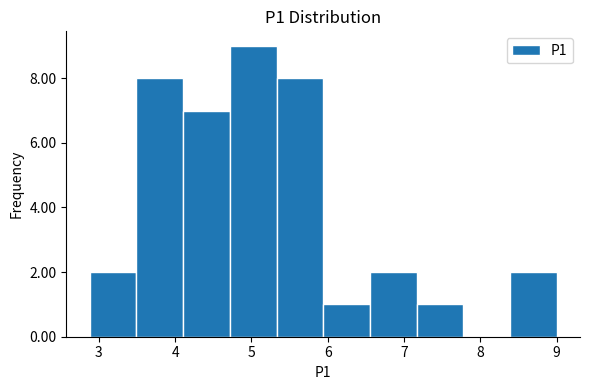

Reading left to right, list every bar in this chart as the range it spans on the x-axis followed by its height. Neither the bar edges nor the heights are printed on the chart, so give them approximately, as read against the axes.

2.9 to 3.5: 2
3.5 to 4.1: 8
4.1 to 4.7: 7
4.7 to 5.3: 9
5.3 to 5.9: 8
5.9 to 6.6: 1
6.6 to 7.2: 2
7.2 to 7.8: 1
7.8 to 8.4: 0
8.4 to 9.0: 2